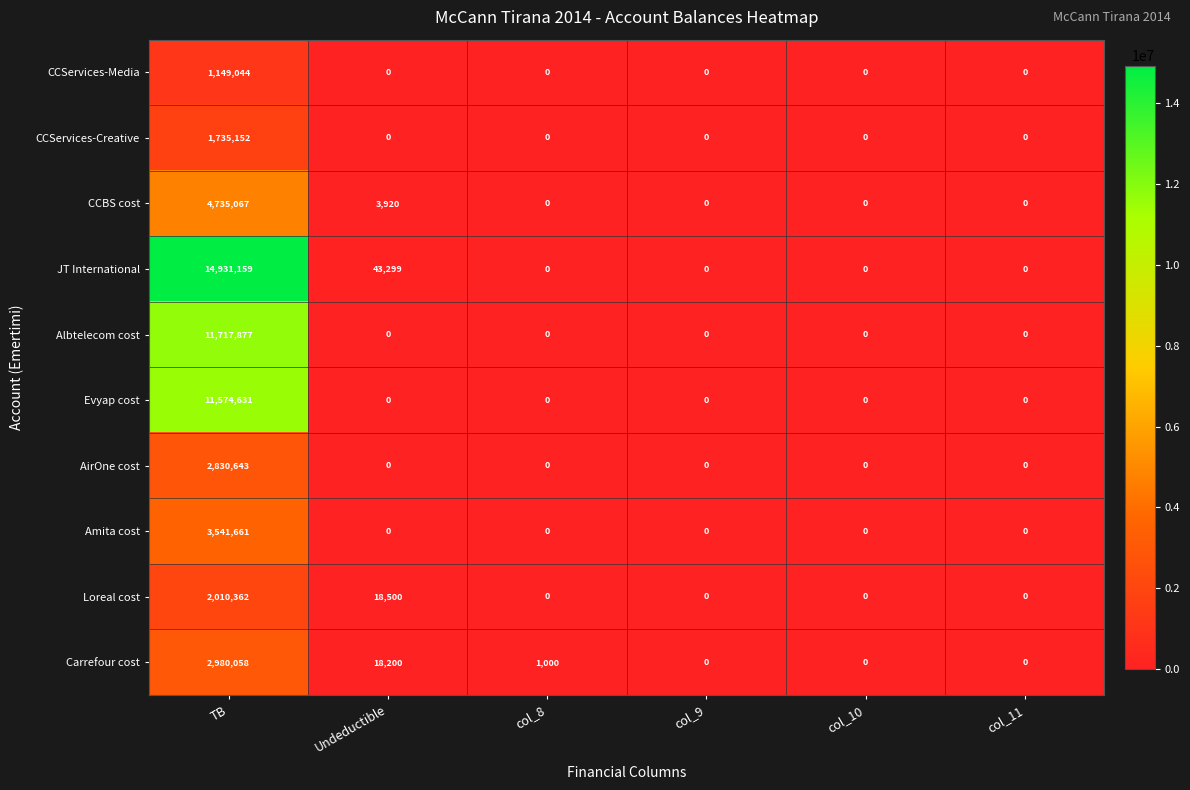

Which series has the largest range (max minus min)?

JT International